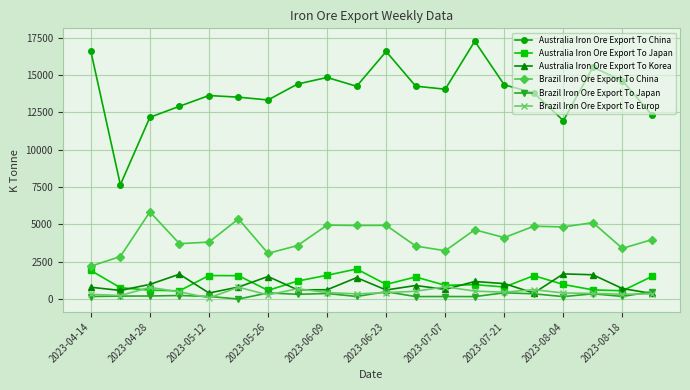

True or false: Australia Iron Ore Export To Japan has more than 0 points higher than both neighbors.

True